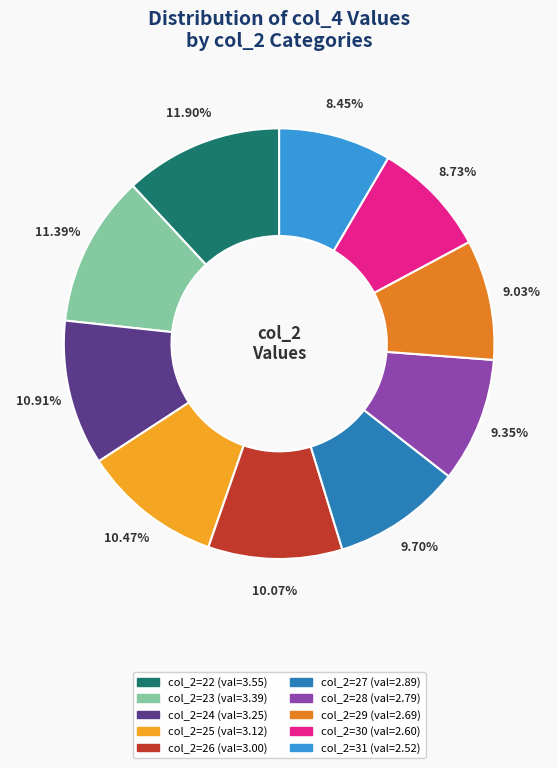

Is there a majority slice in this chart?

No